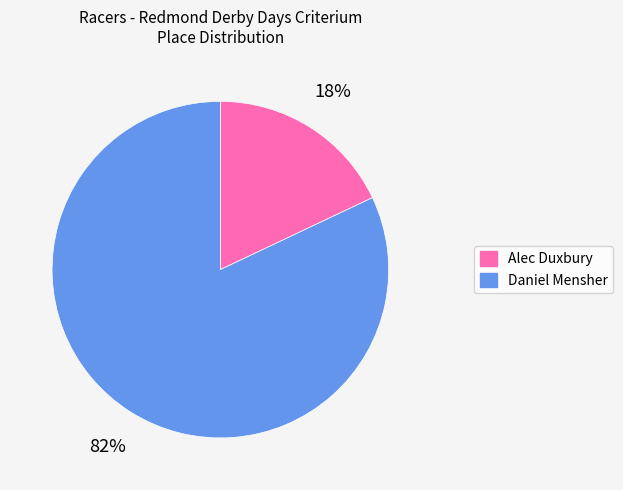

Combined, do Alec Duxbury and Daniel Mensher account for over 50%?

Yes